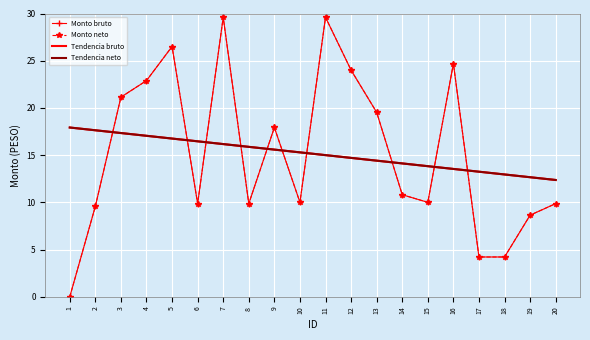

Reading left to right, transcribe all the data shown in this chart.

Monto bruto: 1=0.0	2=9.6	3=21.1	4=22.9	5=26.5	6=9.9	7=29.6	8=9.9	9=17.9	10=10.0	11=29.6	12=24.0	13=19.5	14=10.8	15=10.0	16=24.7	17=4.2	18=4.2	19=8.6	20=9.9
Monto neto: 1=0.0	2=9.6	3=21.1	4=22.9	5=26.5	6=9.9	7=29.6	8=9.9	9=17.9	10=10.0	11=29.6	12=24.0	13=19.5	14=10.8	15=10.0	16=24.7	17=4.2	18=4.2	19=8.6	20=9.9
Tendencia bruto: 1=17.9	2=17.6	3=17.3	4=17.1	5=16.8	6=16.5	7=16.2	8=15.9	9=15.6	10=15.3	11=15.0	12=14.7	13=14.4	14=14.1	15=13.8	16=13.5	17=13.2	18=13.0	19=12.7	20=12.4
Tendencia neto: 1=17.9	2=17.6	3=17.3	4=17.1	5=16.8	6=16.5	7=16.2	8=15.9	9=15.6	10=15.3	11=15.0	12=14.7	13=14.4	14=14.1	15=13.8	16=13.5	17=13.2	18=13.0	19=12.7	20=12.4